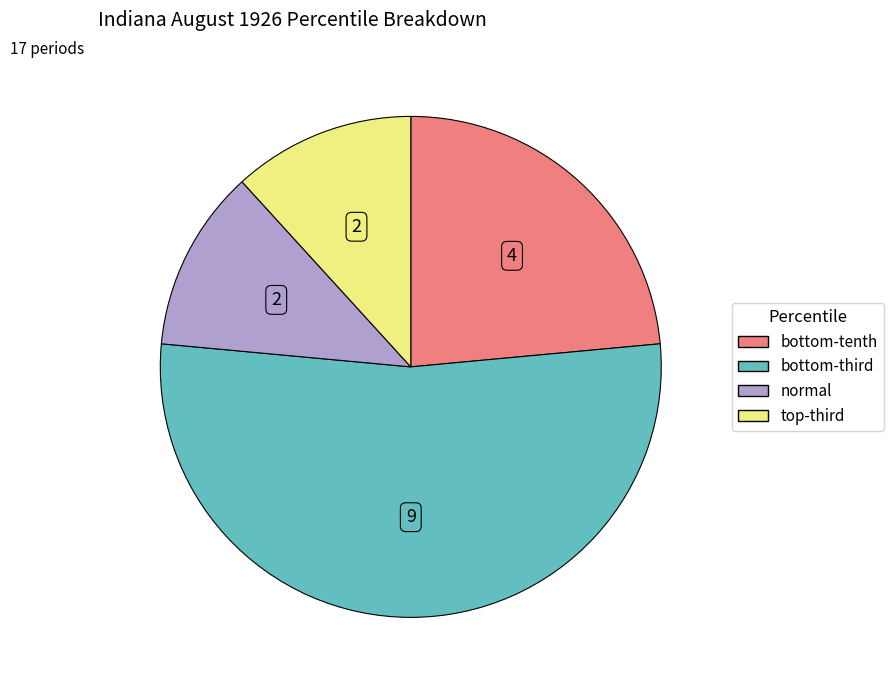

Is it true that normal is 17% of the pie?

False